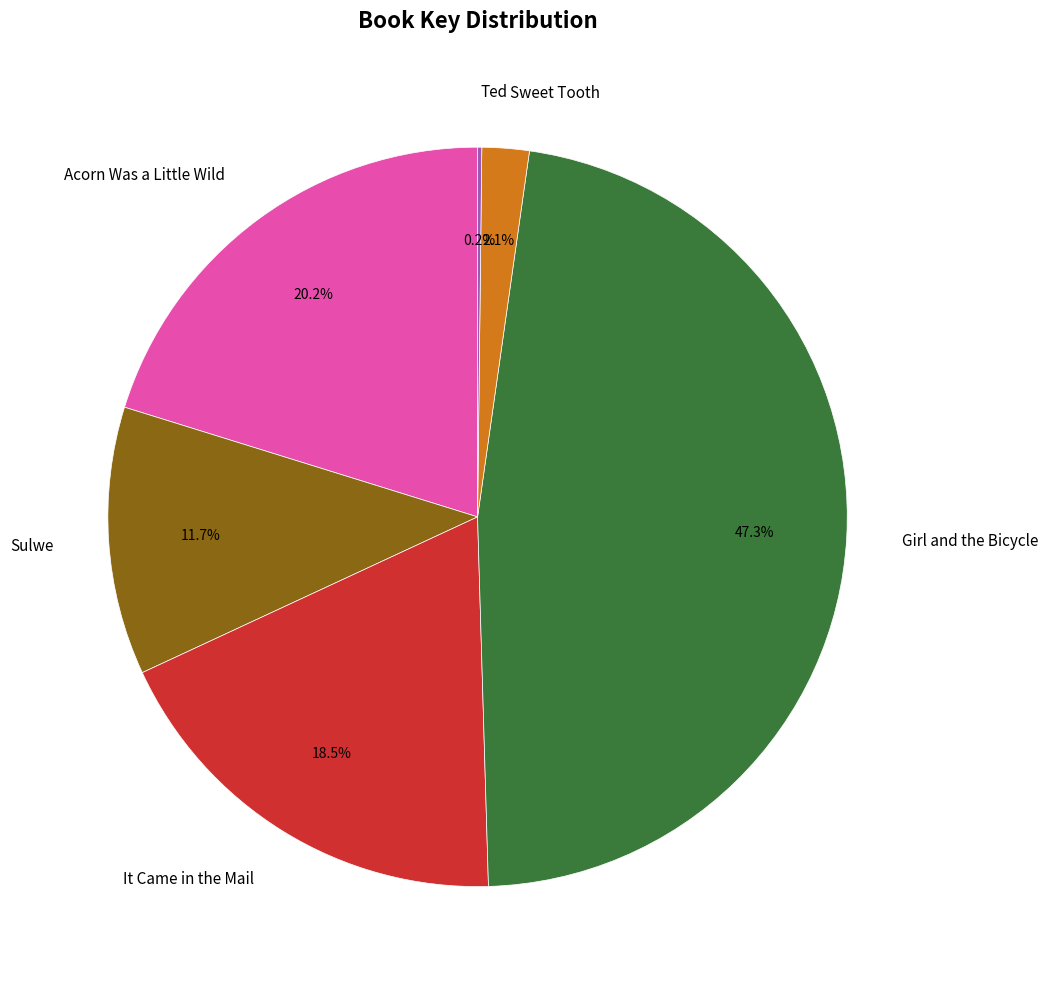

What is the largest slice in the pie chart?

Girl and the Bicycle